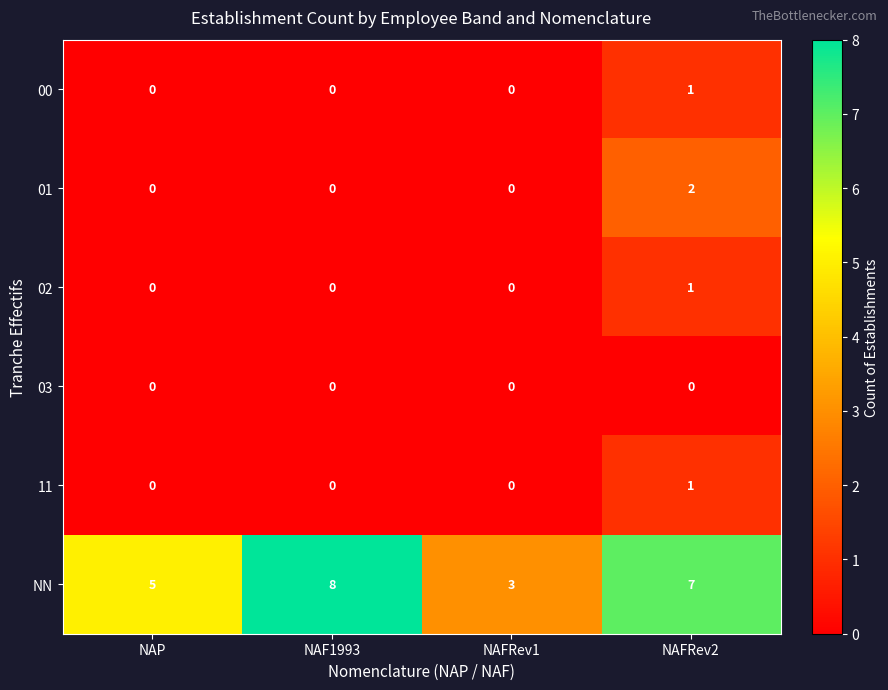

What is the sum of the NN values at NAFRev1 and NAP?

8